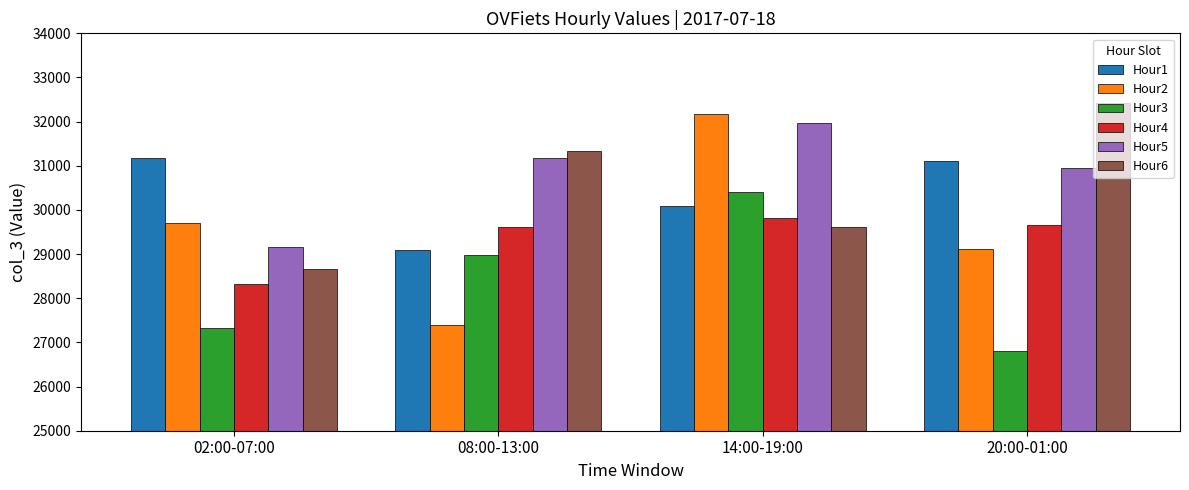

What is the difference between the highest and lowest values at 14:00-19:00?

2550